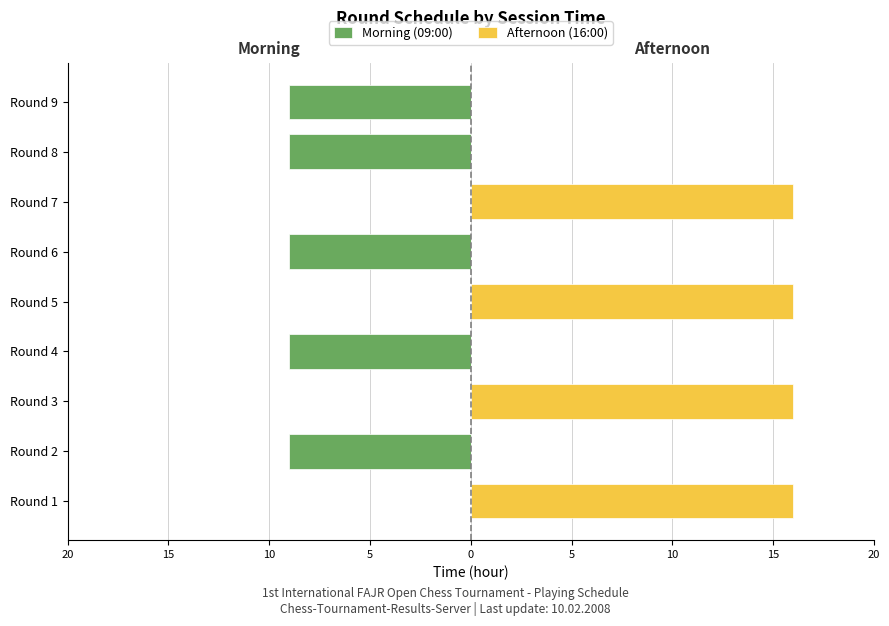

Which series has the largest total across all categories?

Afternoon (16:00)